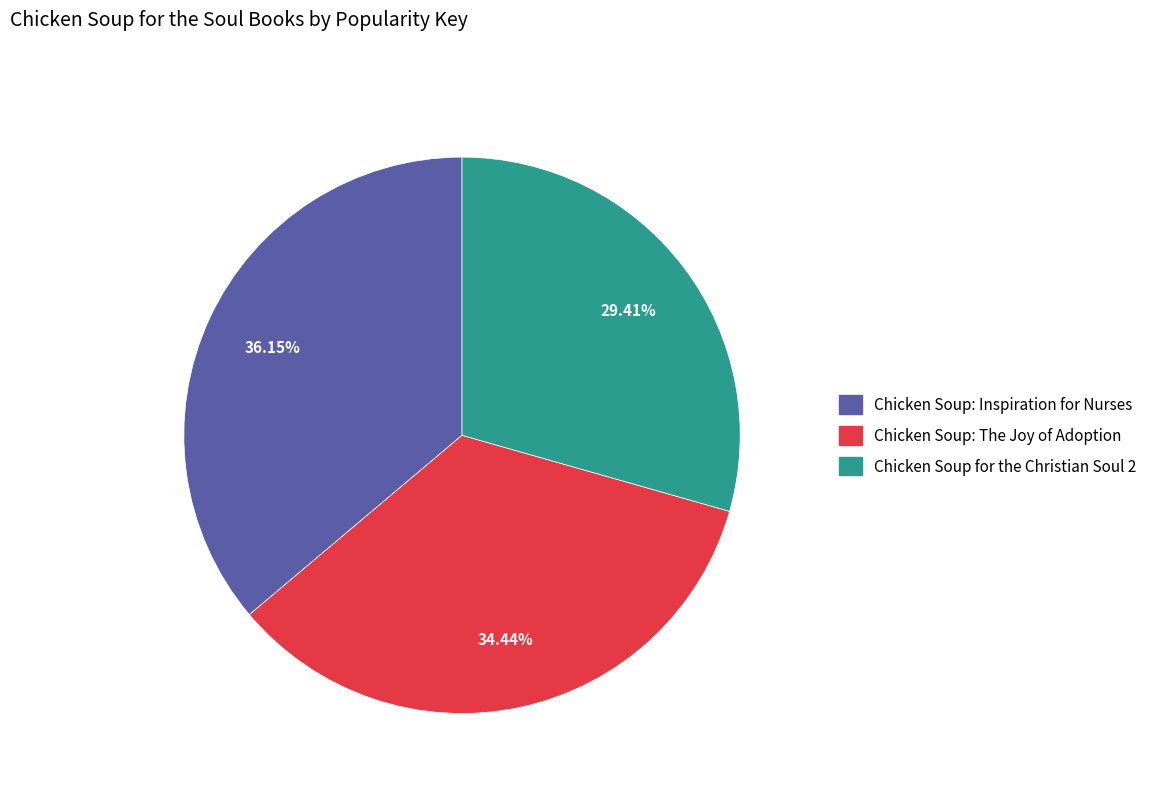

To the nearest percent, what percentage of the pie is Chicken Soup: The Joy of Adoption?

34%